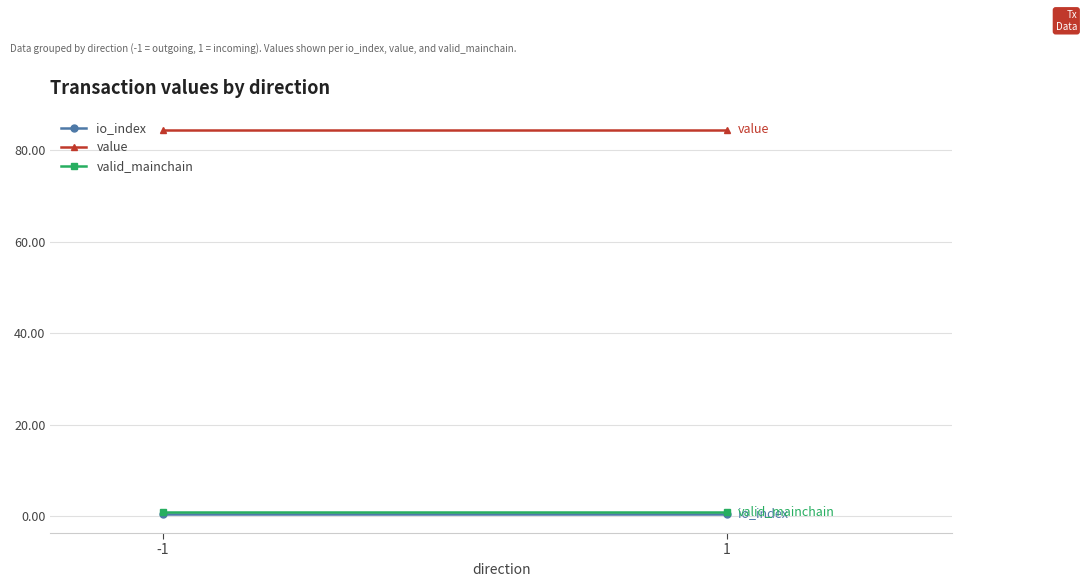

Reading left to right, list all the values displayed in this chart.

io_index: -1=0.5	1=0.5
value: -1=84.4	1=84.4
valid_mainchain: -1=1.0	1=1.0